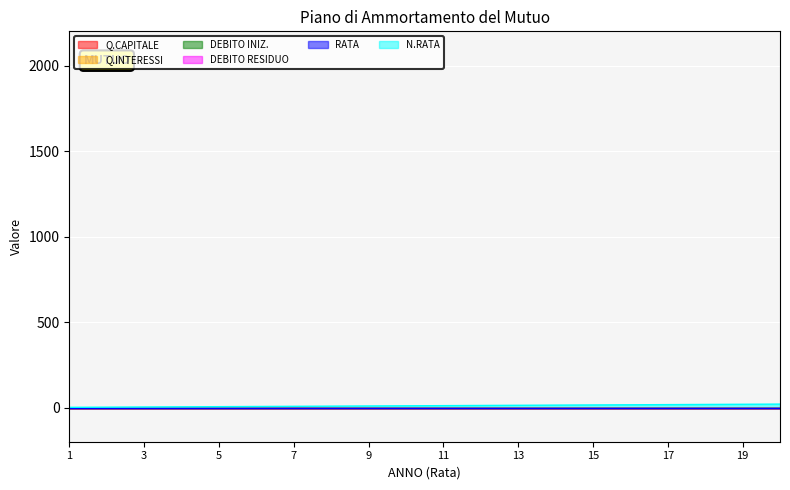

At which label does DEBITO RESIDUO reach its peak?

1